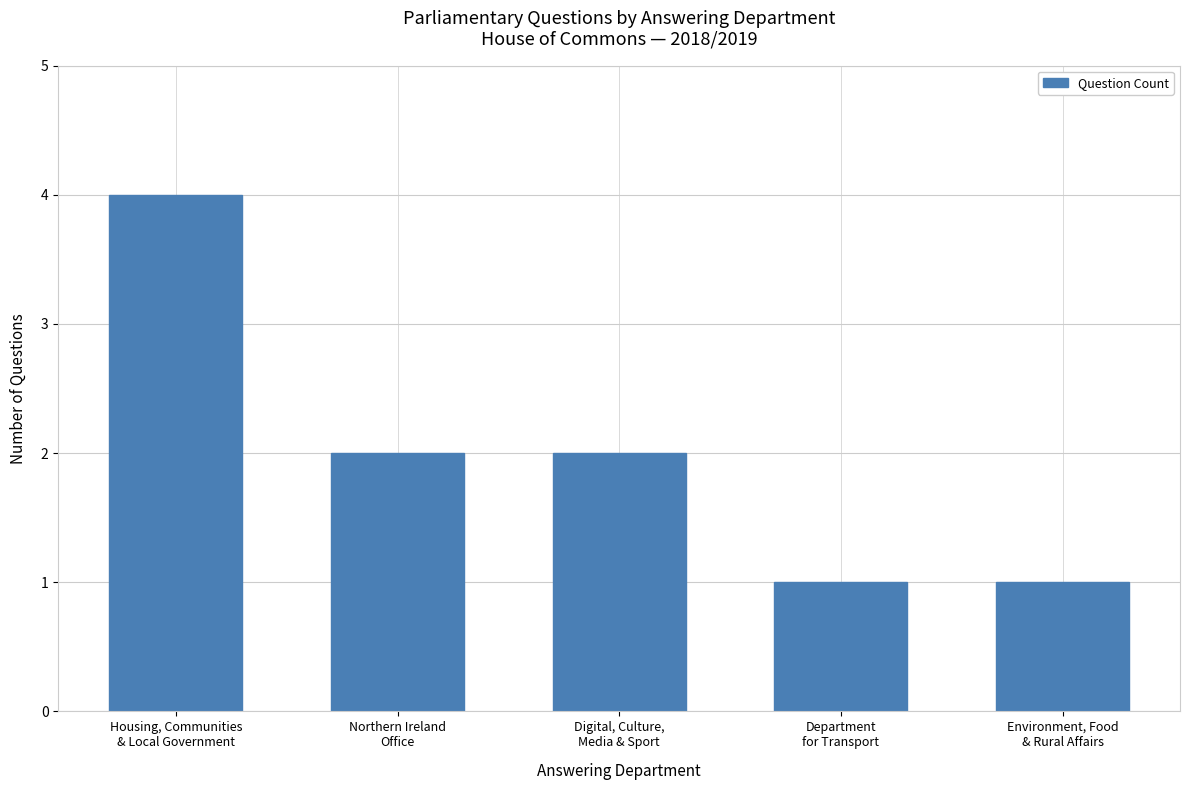

What is the difference between the maximum and minimum values?

3